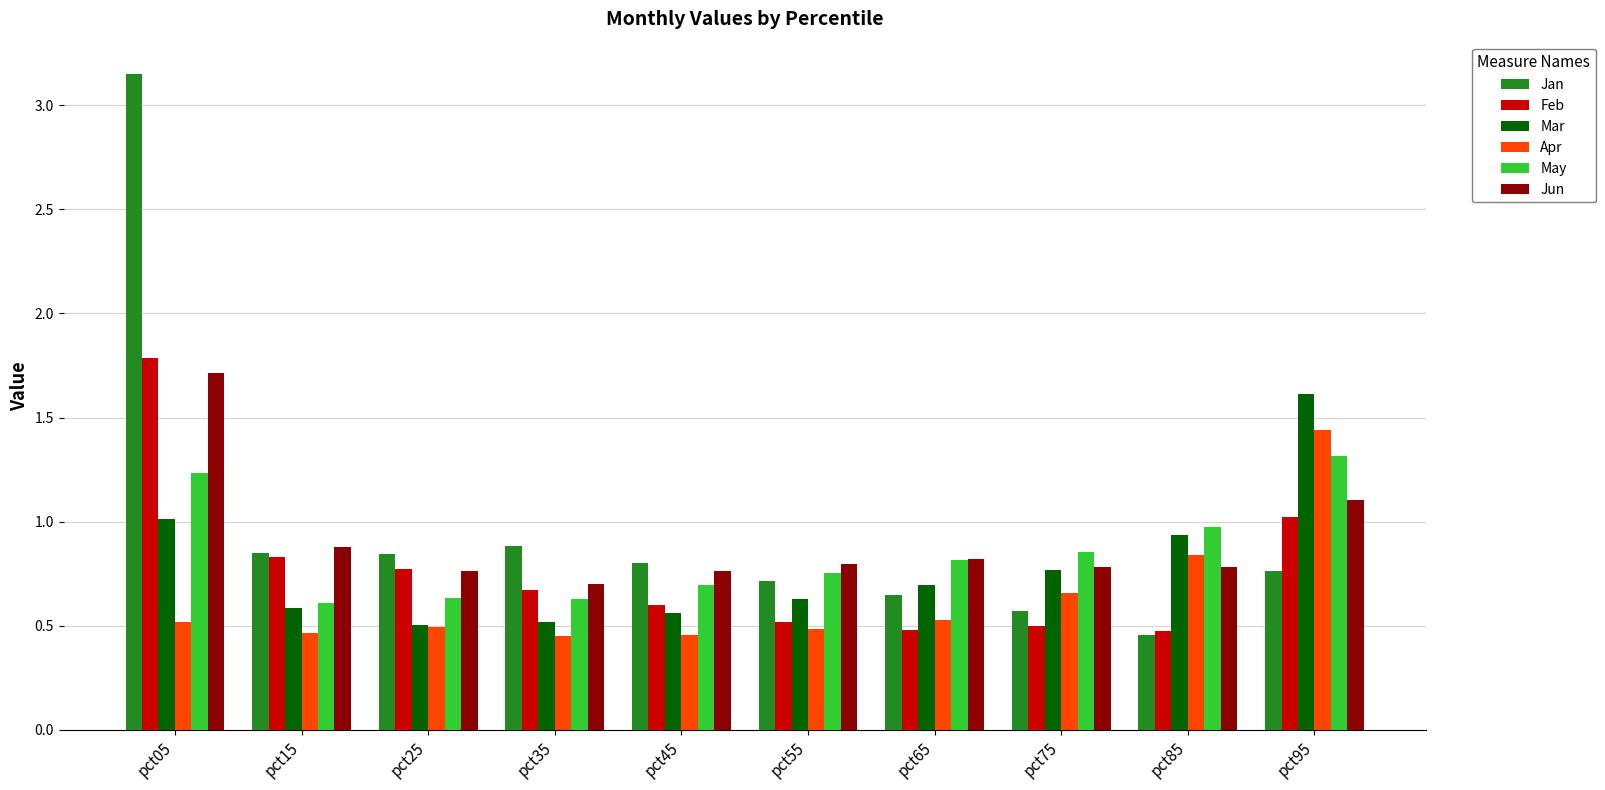

Which series has the largest total across all categories?

Jan